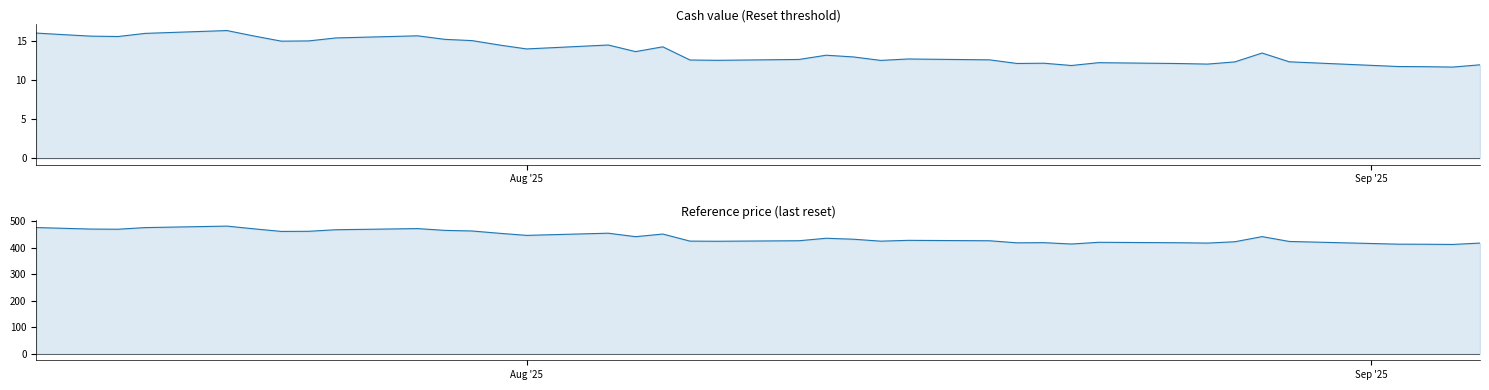

Which series has the widest spread of values?

Reference price